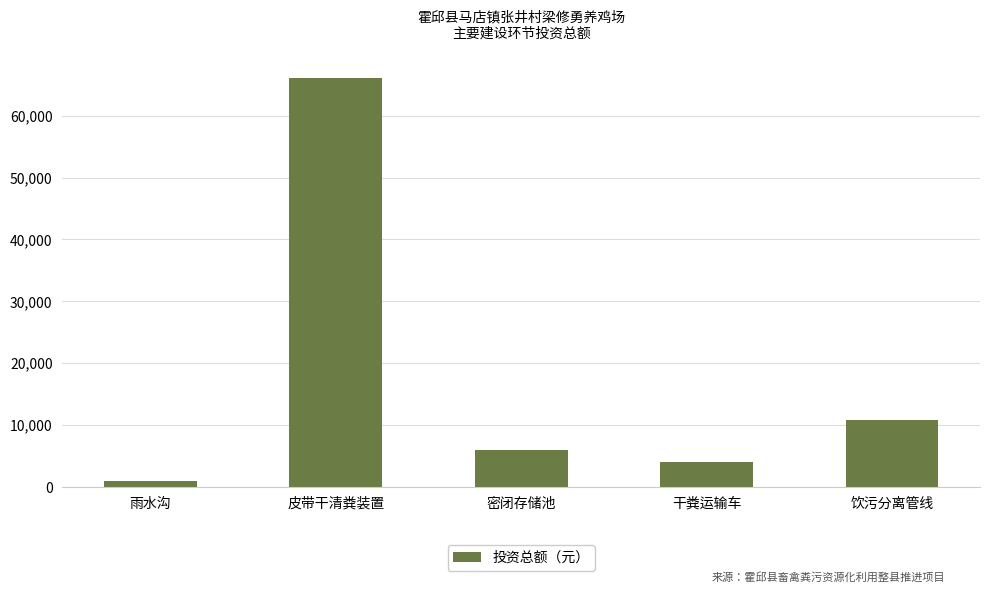

What position from the left is 密闭存储池?

3